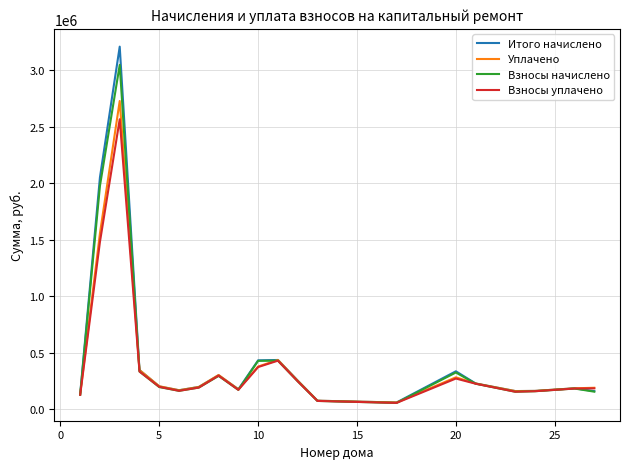

Which series has the widest spread of values?

Итого начислено